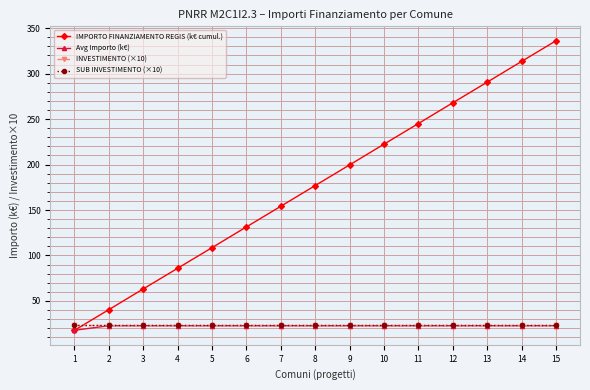

True or false: IMPORTO FINANZIAMENTO REGIS (k€ cumul.) and Avg Importo (k€) intersect in this chart.

False